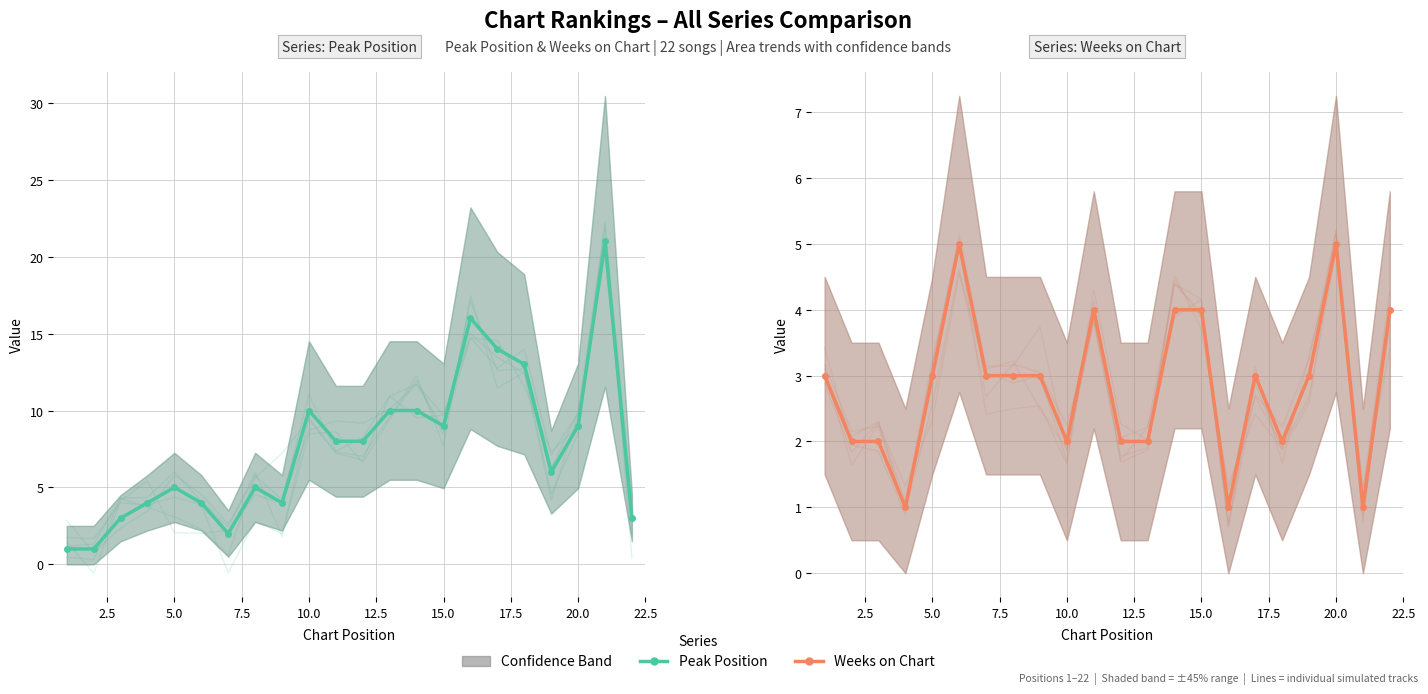

What is the difference between the maximum and minimum values in the Peak Position series?

20